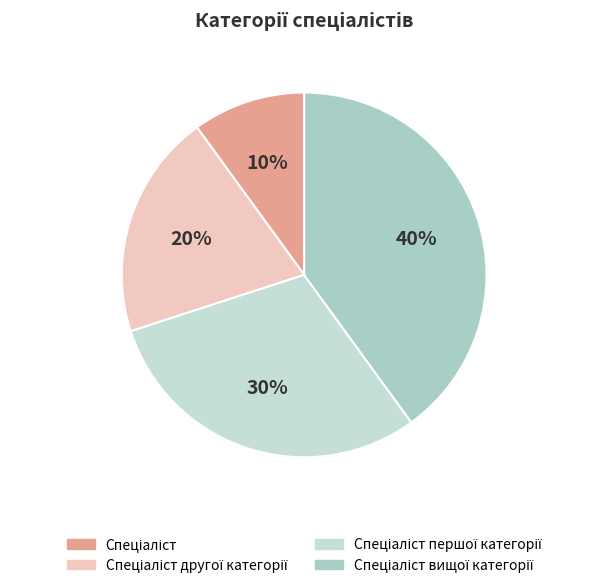

Is Спеціаліст першої категорії the majority of the pie?

No